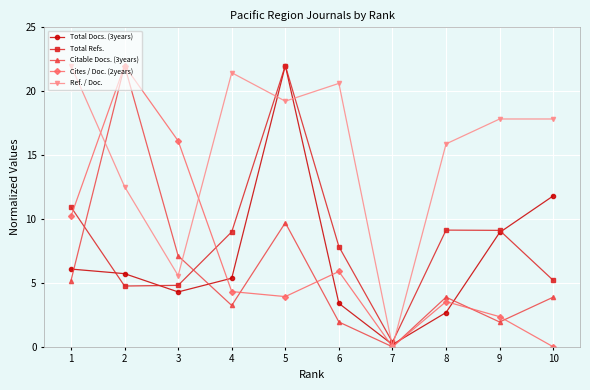

What is the difference between the second highest and minimum values in the Citable Docs. (3years) series?

9.7